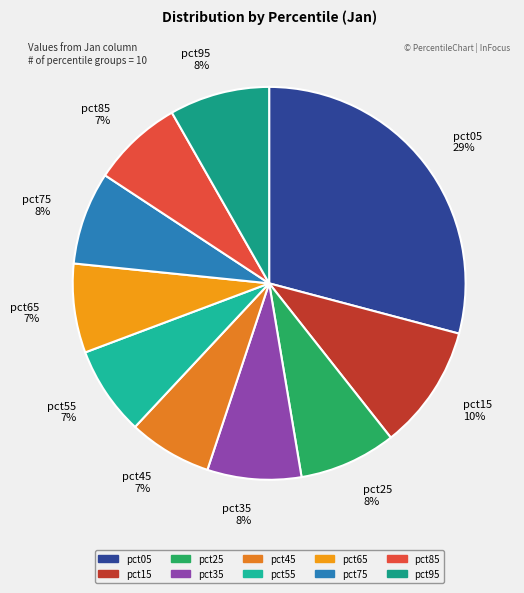

To the nearest percent, what portion does pct75 represent?

8%